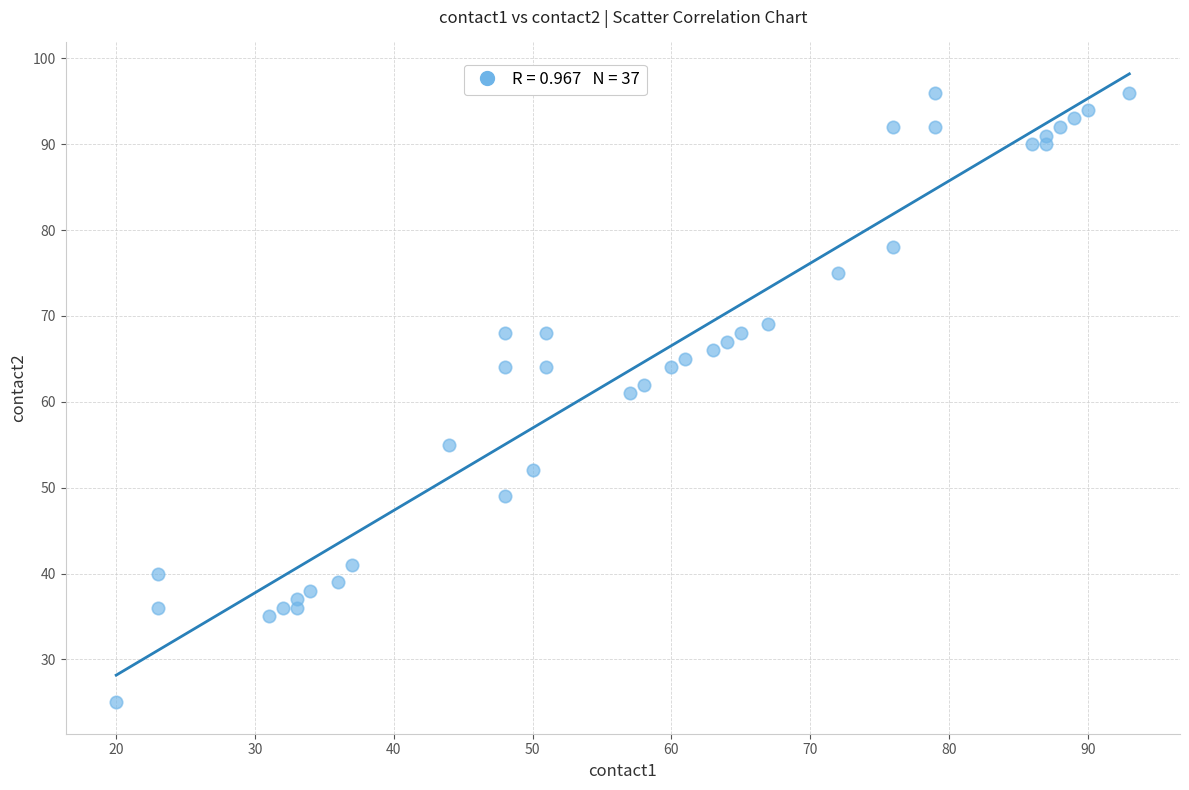

What is the range of Y values (max minus min)?

71